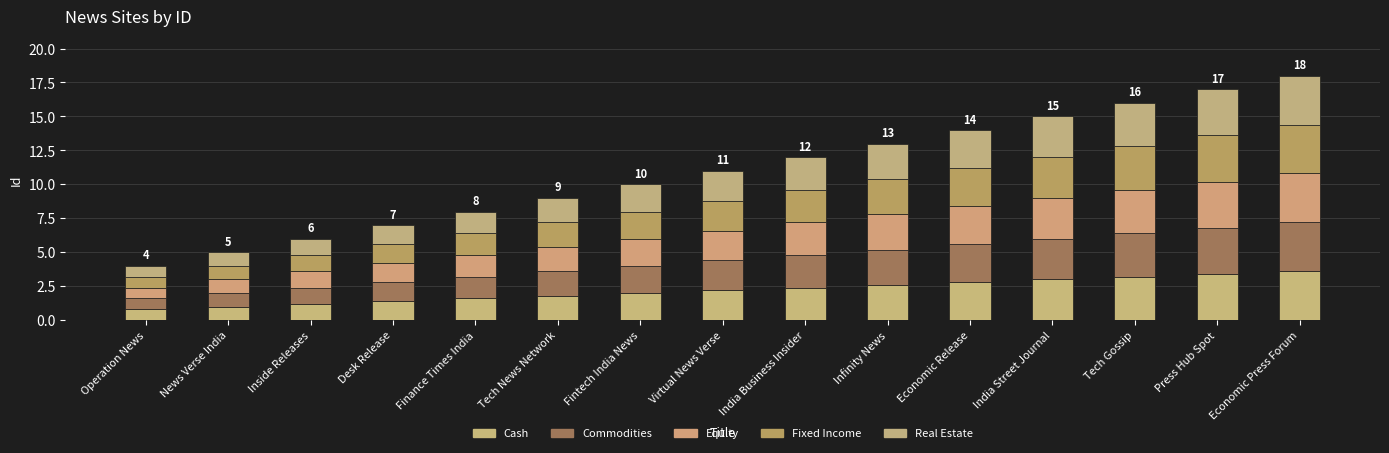

How many series are shown in this chart?

5